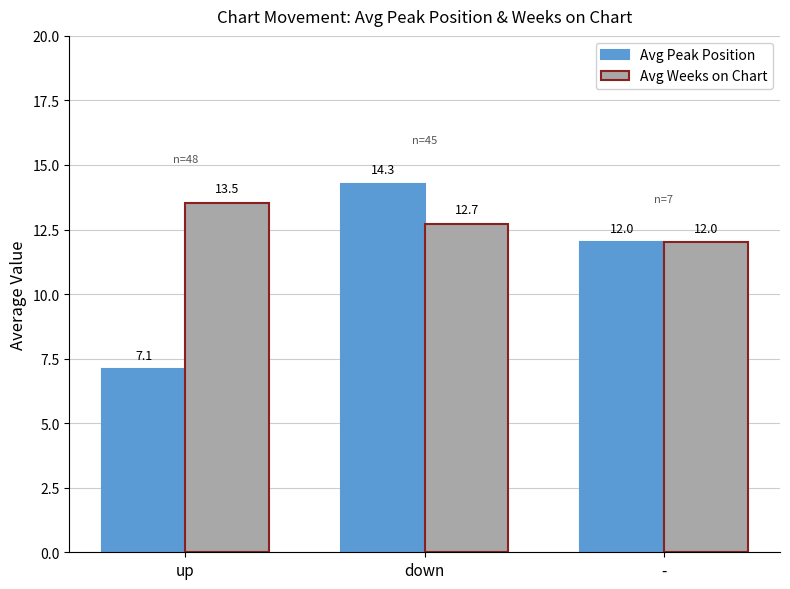

How many bars are there in each group?

2